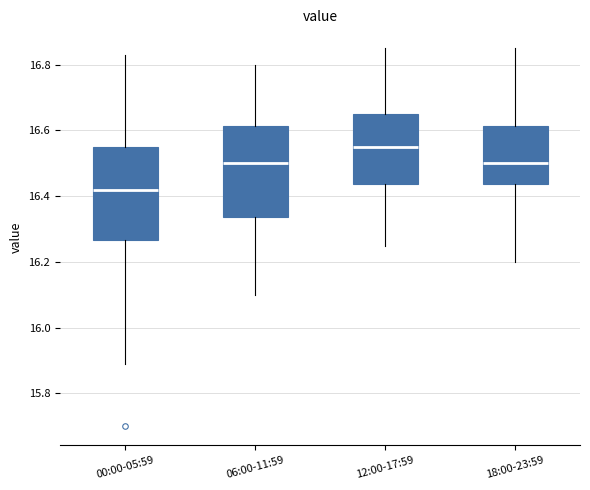

Reading left to right, read every box against the y-axis: the position of its median line, the range the box covers, and the ends of its whiskers. The values are not printed on the chart, so give them approximately, as read against the axis.

00:00-05:59: median 16.42, box 16.26 to 16.56, whiskers 15.90 to 16.84
06:00-11:59: median 16.50, box 16.34 to 16.62, whiskers 16.10 to 16.80
12:00-17:59: median 16.56, box 16.44 to 16.66, whiskers 16.26 to 16.86
18:00-23:59: median 16.50, box 16.44 to 16.62, whiskers 16.20 to 16.86